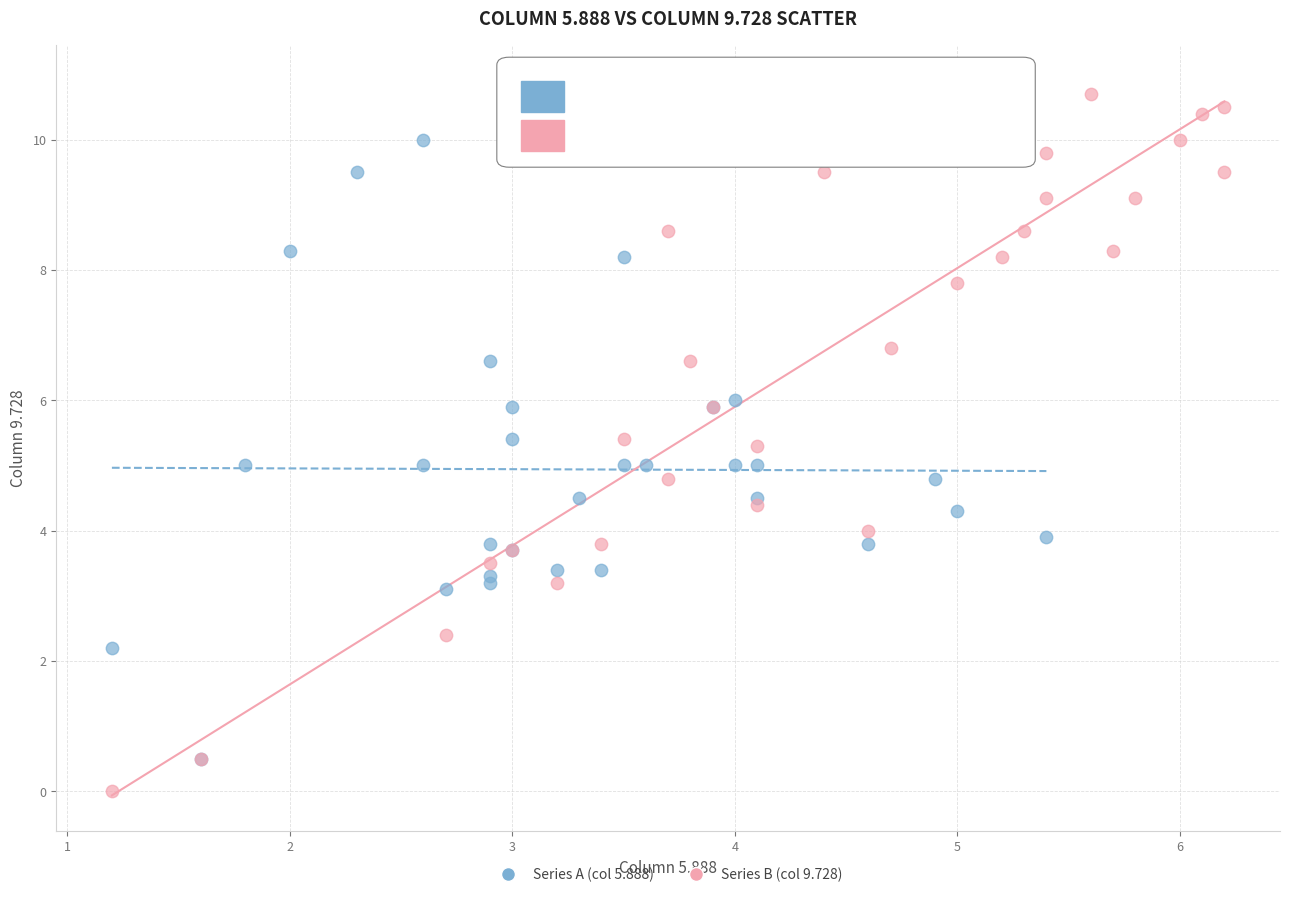

Which series has the widest spread of Y values?

Series B (col 9.728)